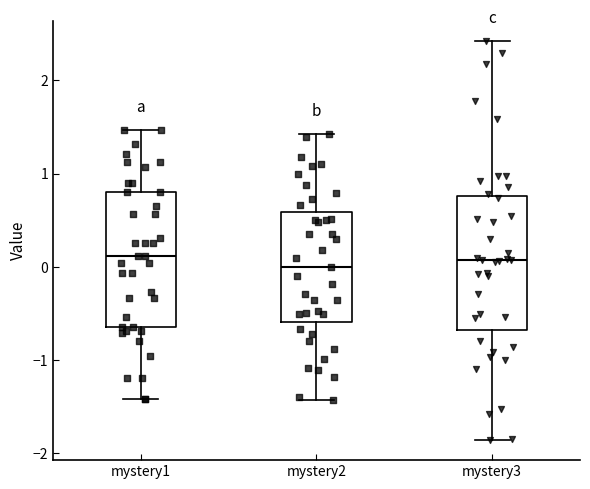

Reading left to right, read every box against the y-axis: the position of its median line, the range the box covers, and the ends of its whiskers. The values are not printed on the chart, so give them approximately, as read against the axis.

mystery1: median 0.1, box -0.6 to 0.8, whiskers -1.4 to 1.5
mystery2: median 0.0, box -0.6 to 0.6, whiskers -1.4 to 1.4
mystery3: median 0.1, box -0.7 to 0.8, whiskers -1.9 to 2.4